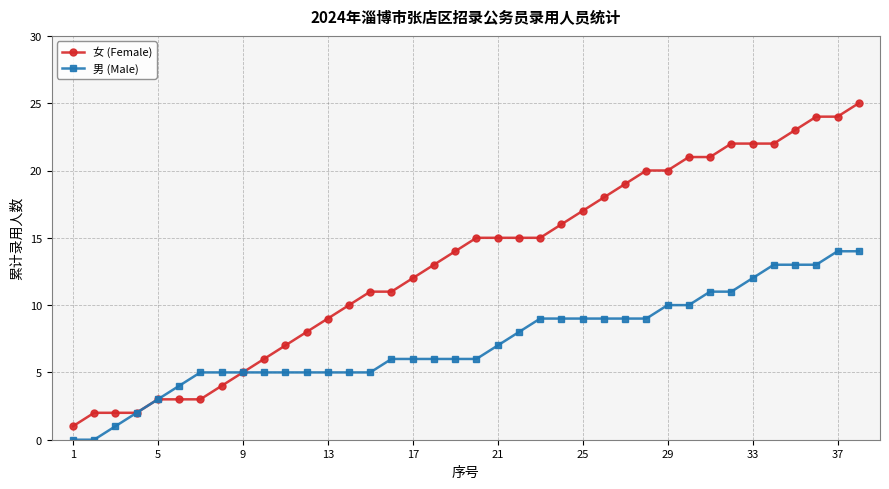

Reading right to left, transcribe all the data shown in this chart.

女 (Female): 25	24	24	23	22	22	22	21	21	20	20	19	18	17	16	15	15	15	15	14	13	12	11	11	10	9	8	7	6	5	4	3	3	3	2	2	2	1
男 (Male): 14	14	13	13	13	12	11	11	10	10	9	9	9	9	9	9	8	7	6	6	6	6	6	5	5	5	5	5	5	5	5	5	4	3	2	1	0	0